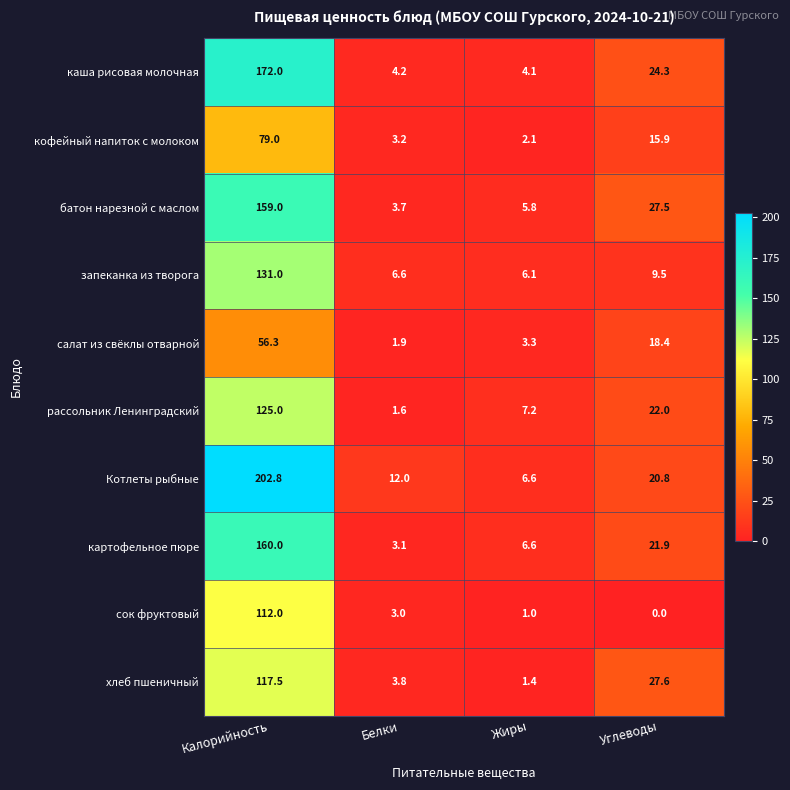

List the labels in order of запеканка из творога value, largest first.

Калорийность, Углеводы, Белки, Жиры